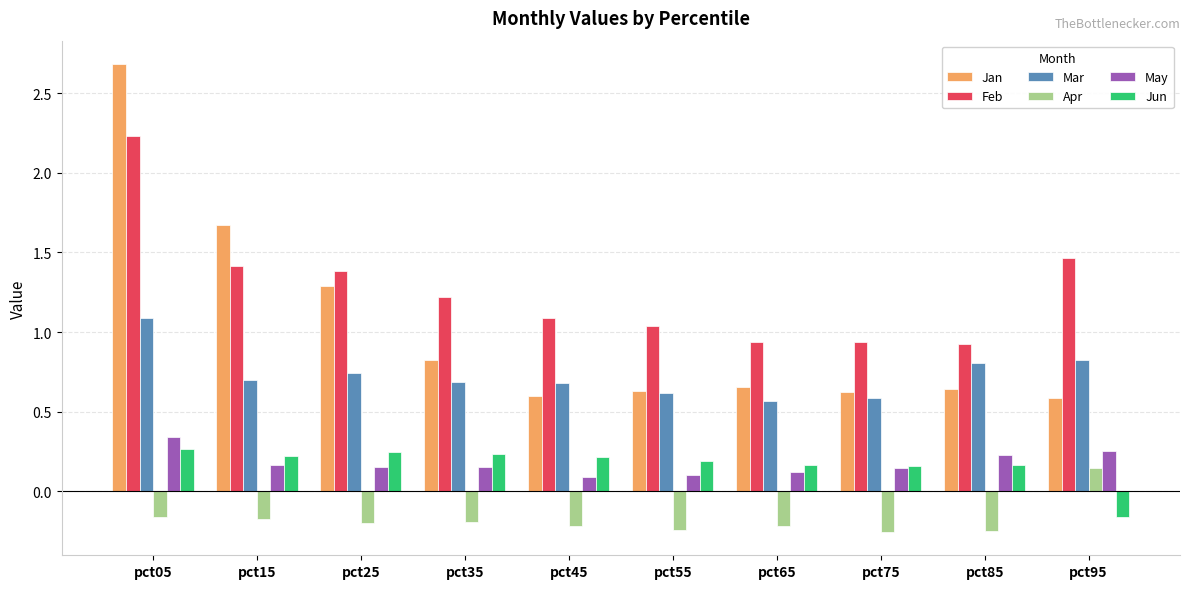

At which category is the sum across all series the highest?

pct05